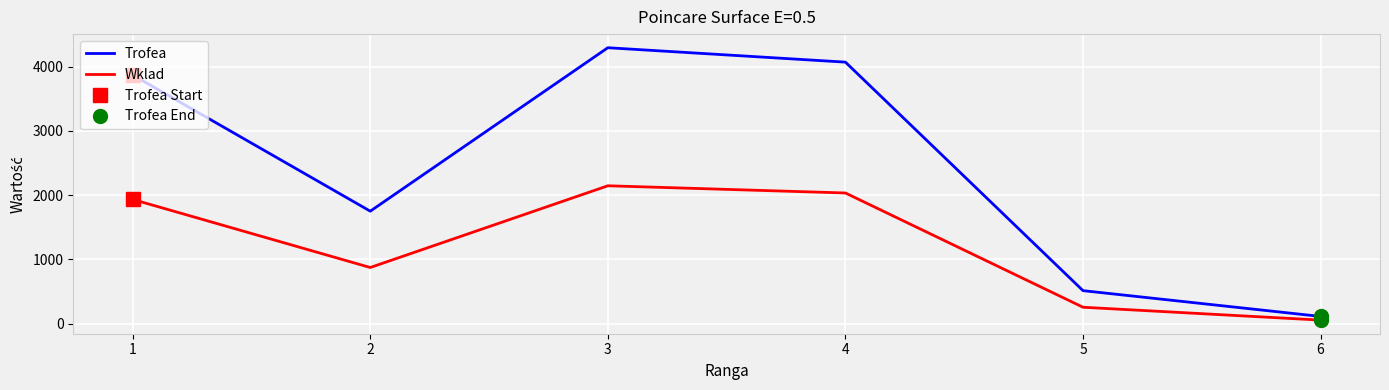

How many values in the Trofea series are below 3869?

3